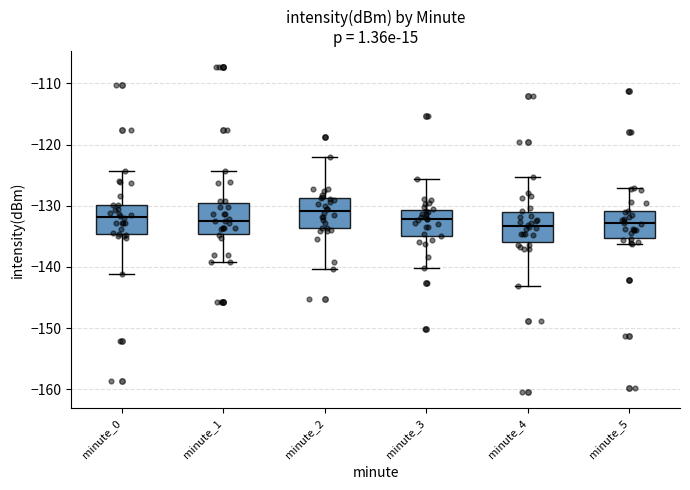

Where does the median line of the box for minute_1 sit on the y-axis? The values are not printed on the chart, so give them approximately, as read against the axis.

-132